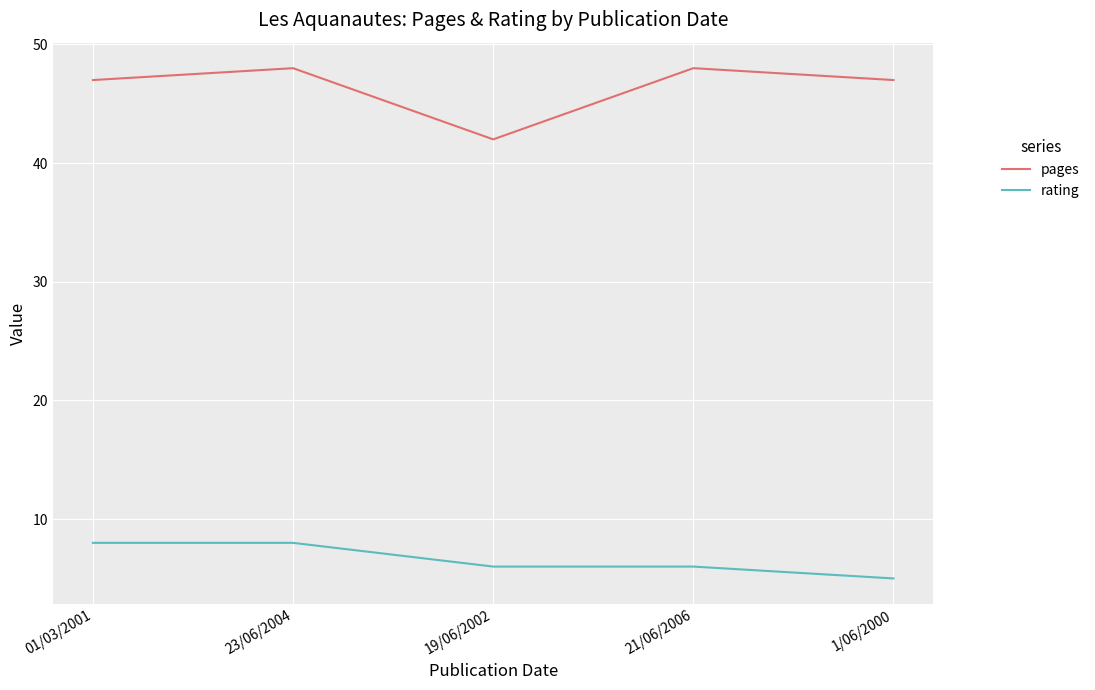

Which category has the lowest value across all series?

1/06/2000